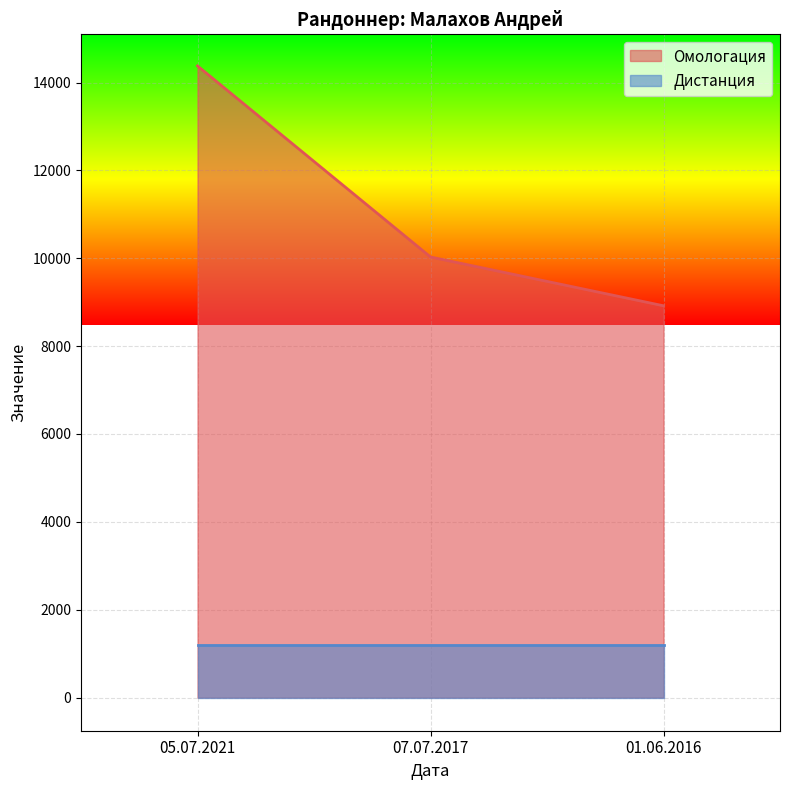

List the labels in order of value, smallest first.

01.06.2016, 07.07.2017, 05.07.2021